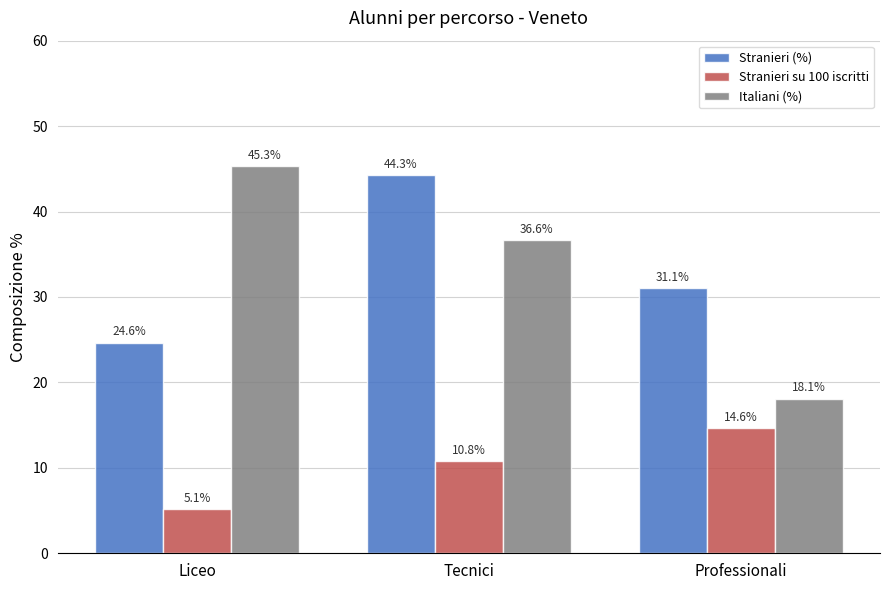

What are all the series names shown in the legend?

Stranieri (%), Stranieri su 100 iscritti, Italiani (%)